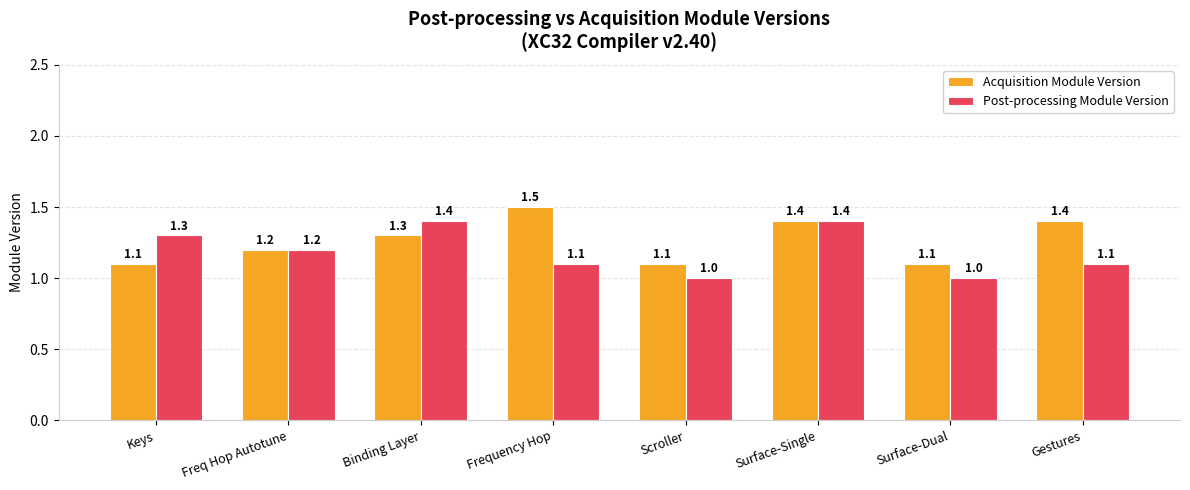

What is the lowest value of the Post-processing Module Version series?

1.0